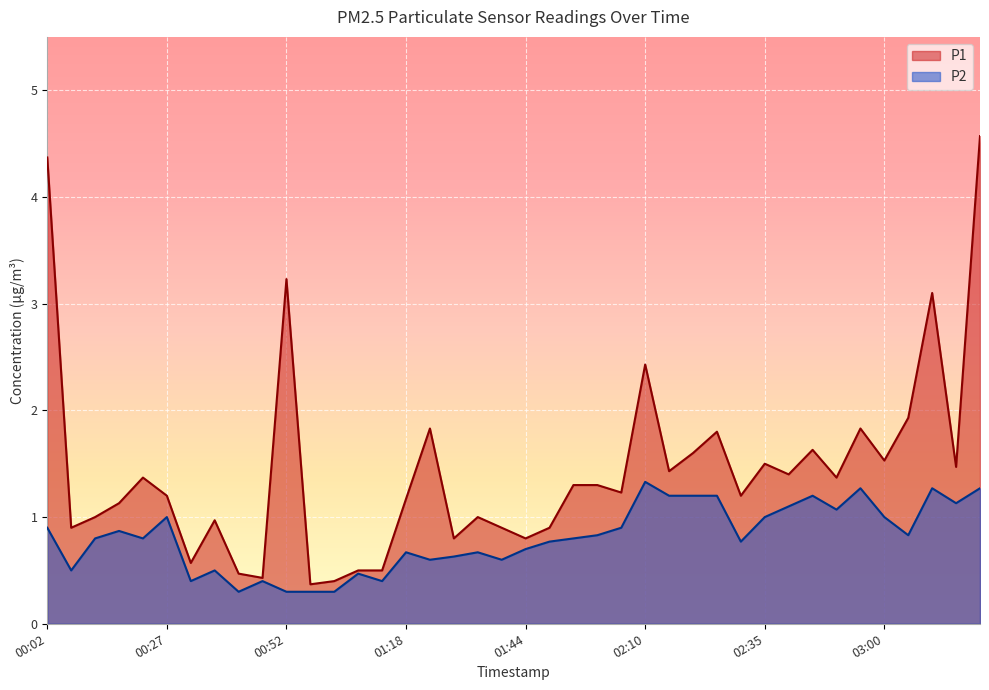

True or false: P2 and P1 intersect in this chart.

False